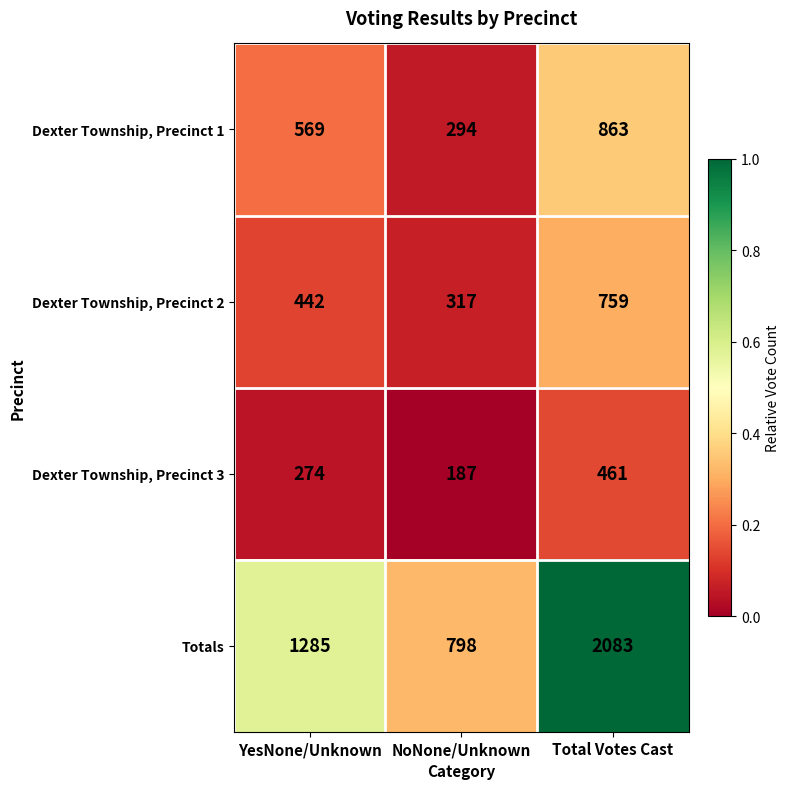

Read the Dexter Township, Precinct 2 value at YesNone/Unknown, to the nearest 10.

440